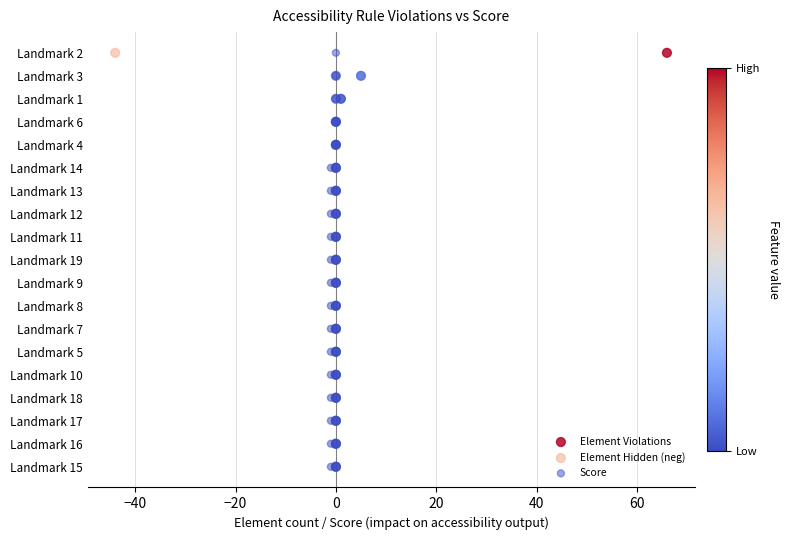

What are all the series names shown in the legend?

Element Violations, Element Hidden (neg), Score